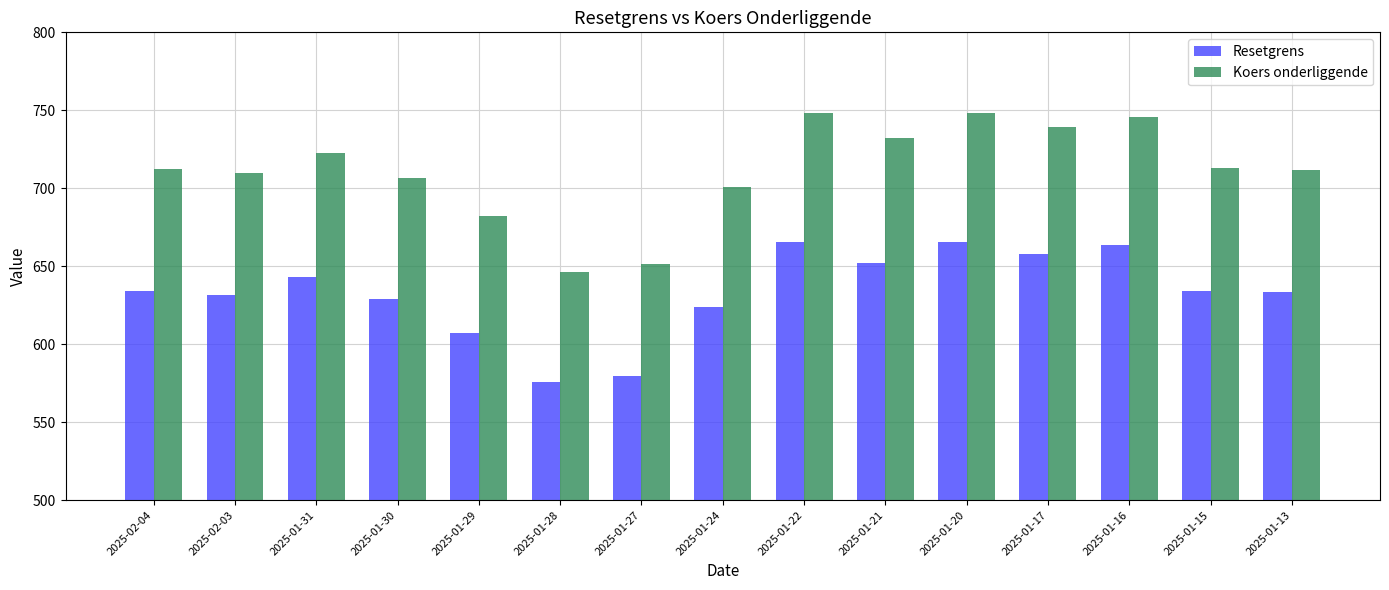

The Resetgrens series shows 173.1 at 2025-02-03. True or false?

False